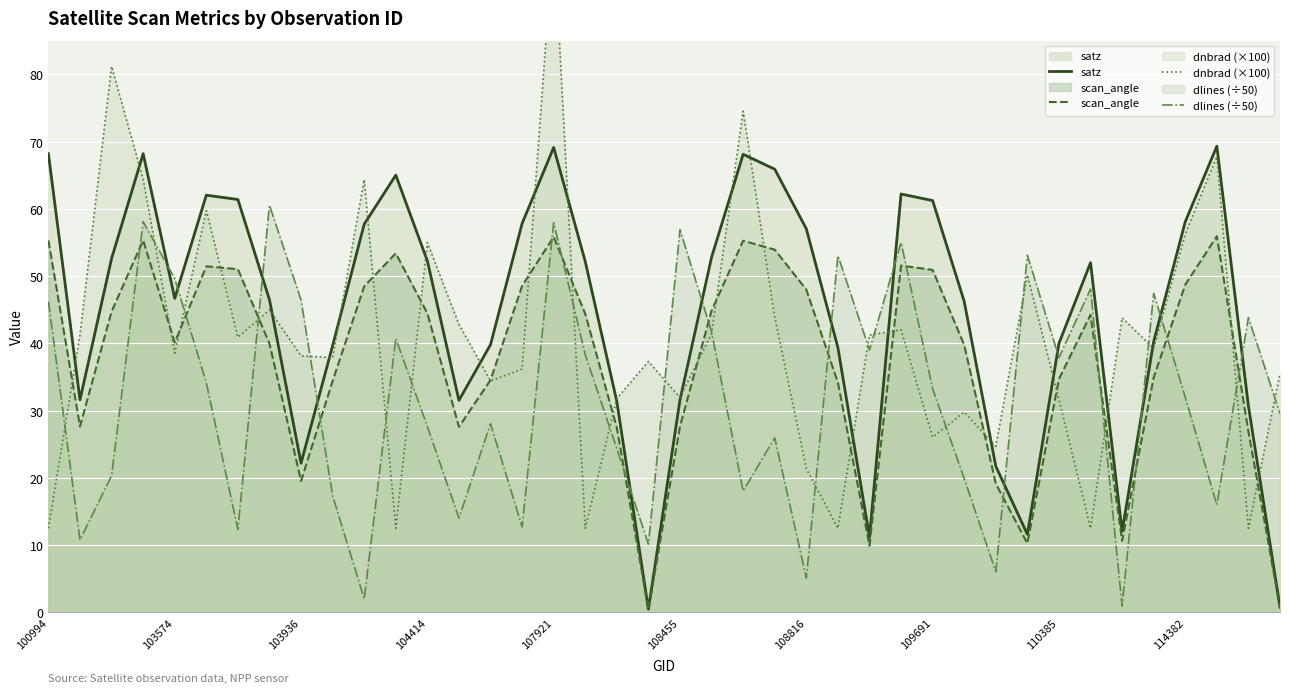

After their last crossing, which series has the higher values: satz or dlines (÷50)?

dlines (÷50)